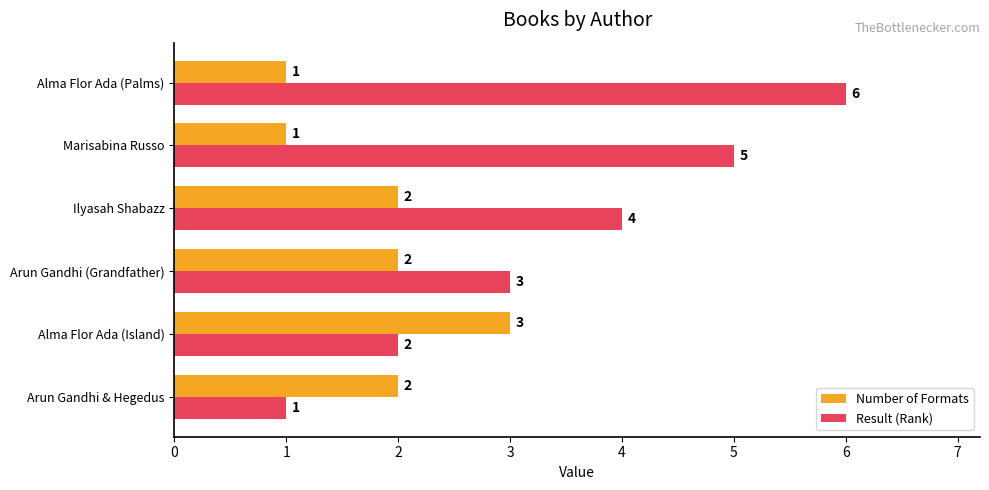

Which series has the largest total across all categories?

Result (Rank)